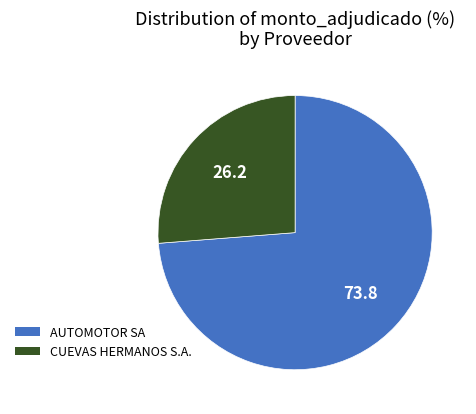

Is the sum of CUEVAS HERMANOS S.A. and AUTOMOTOR SA greater than half?

Yes